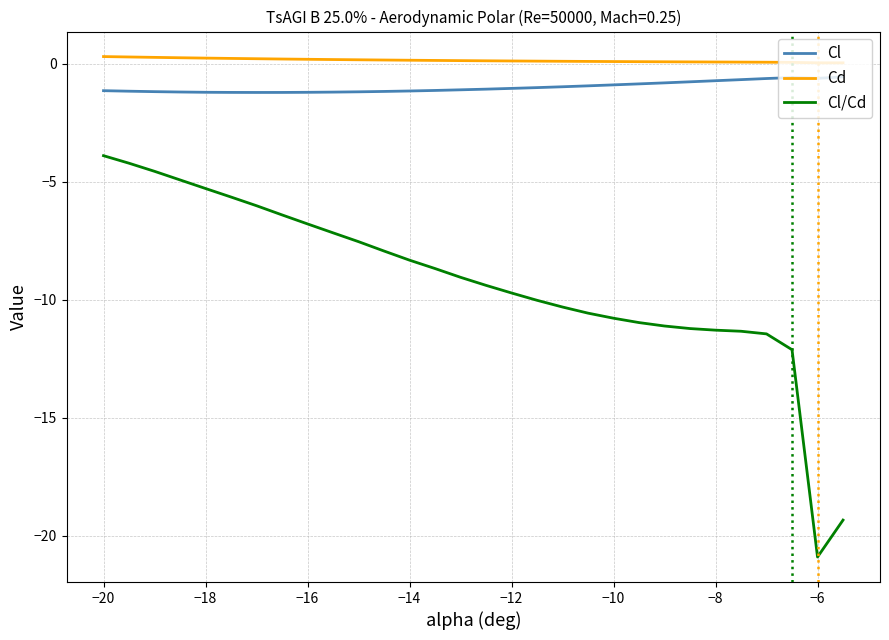

Which series has the largest total across all categories?

Cd